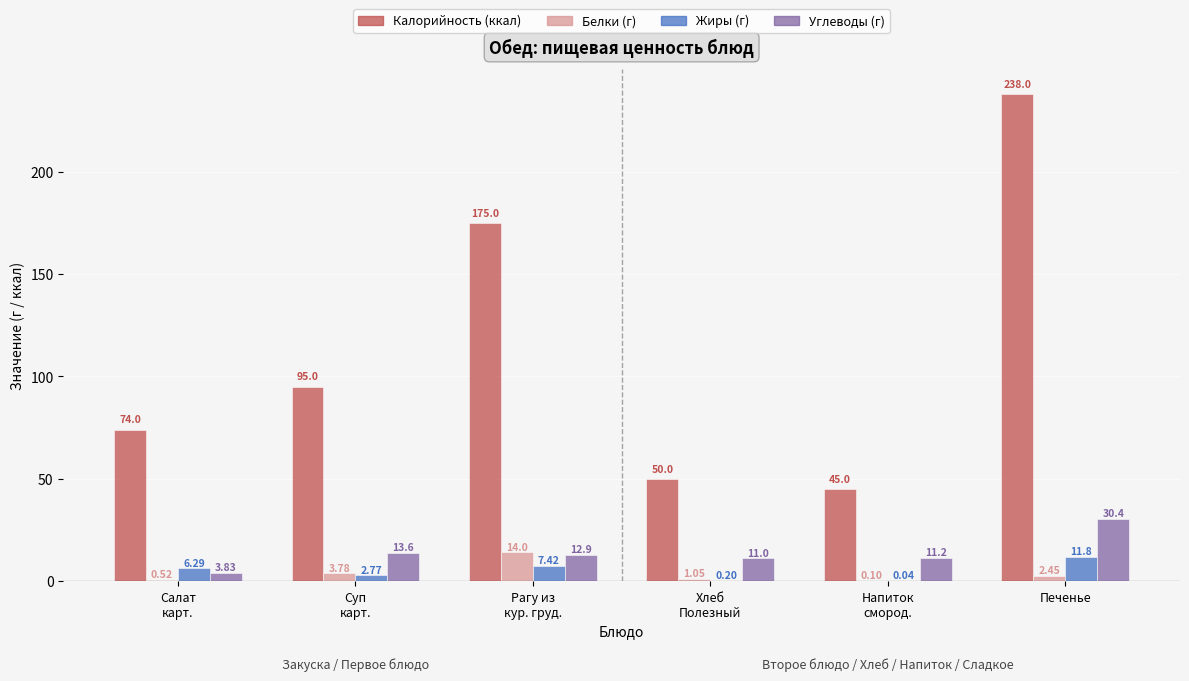

What is the total value across all series at Хлеб
Полезный?

62.3